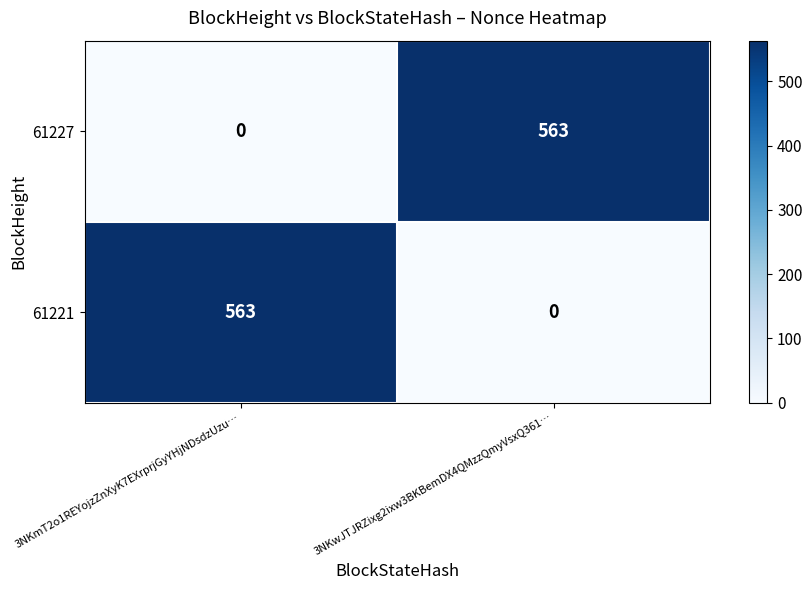

Rank the series at 3NKmT2o1REYojzZnXyK7EXrprjGyYHjNDsdzUzu… from lowest to highest value.

61227, 61221